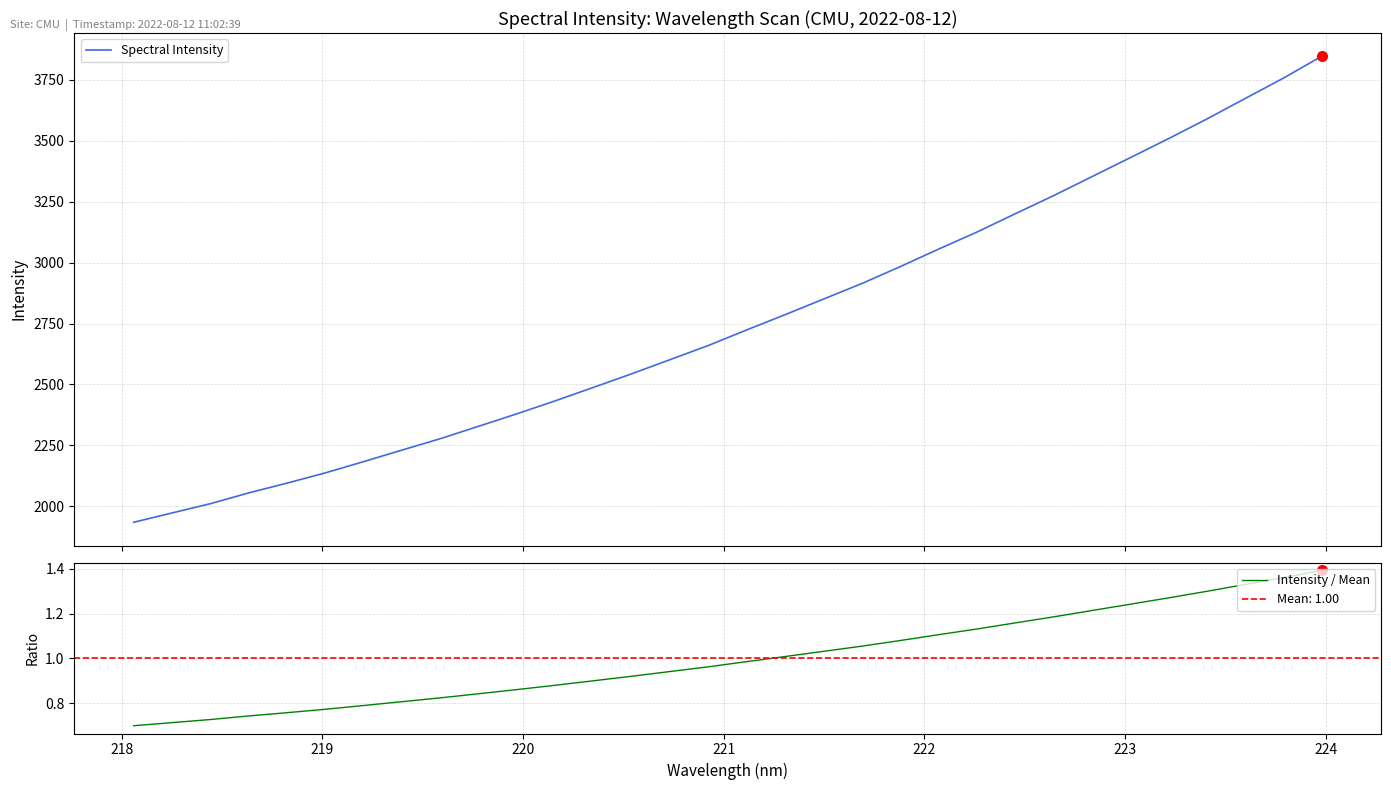

How many lines are shown in the chart?

2